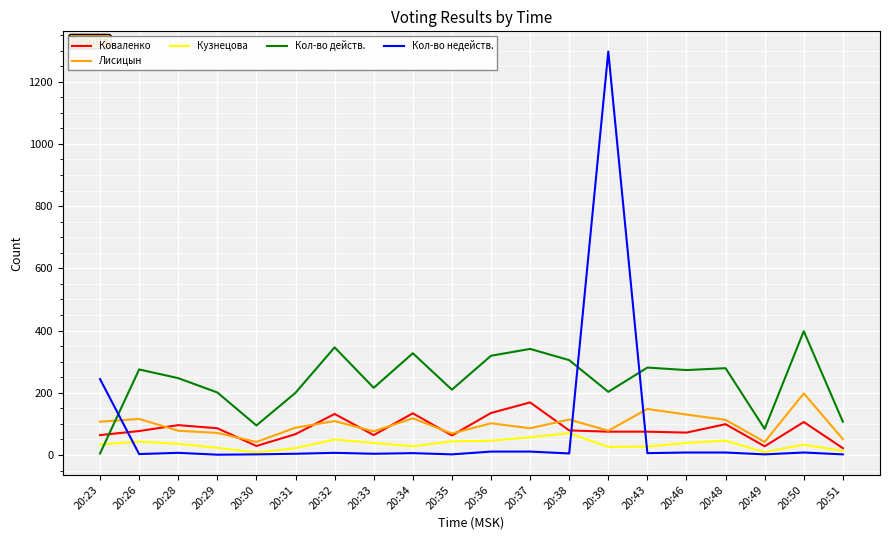

In Лисицын, how many points are lower than both neighbors (excluding endpoints)?

6